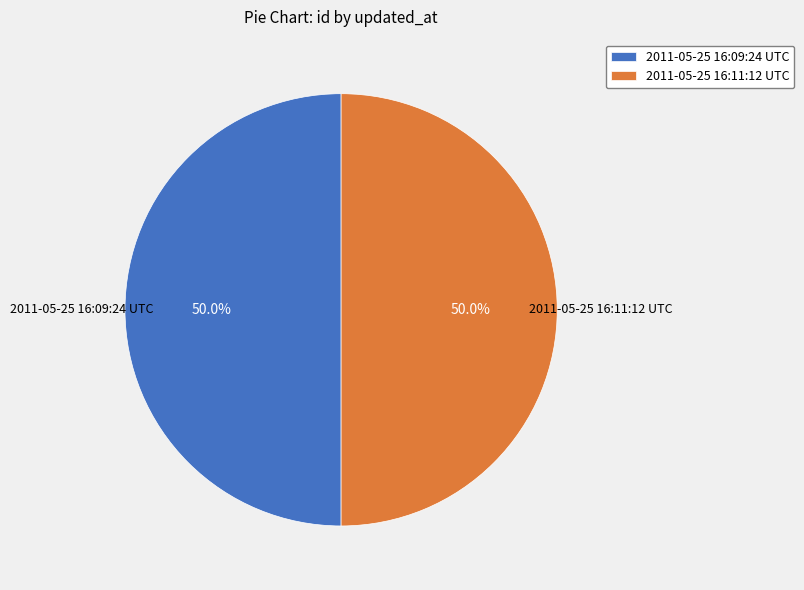

To the nearest percent, what portion does 2011-05-25 16:09:24 UTC represent?

50%